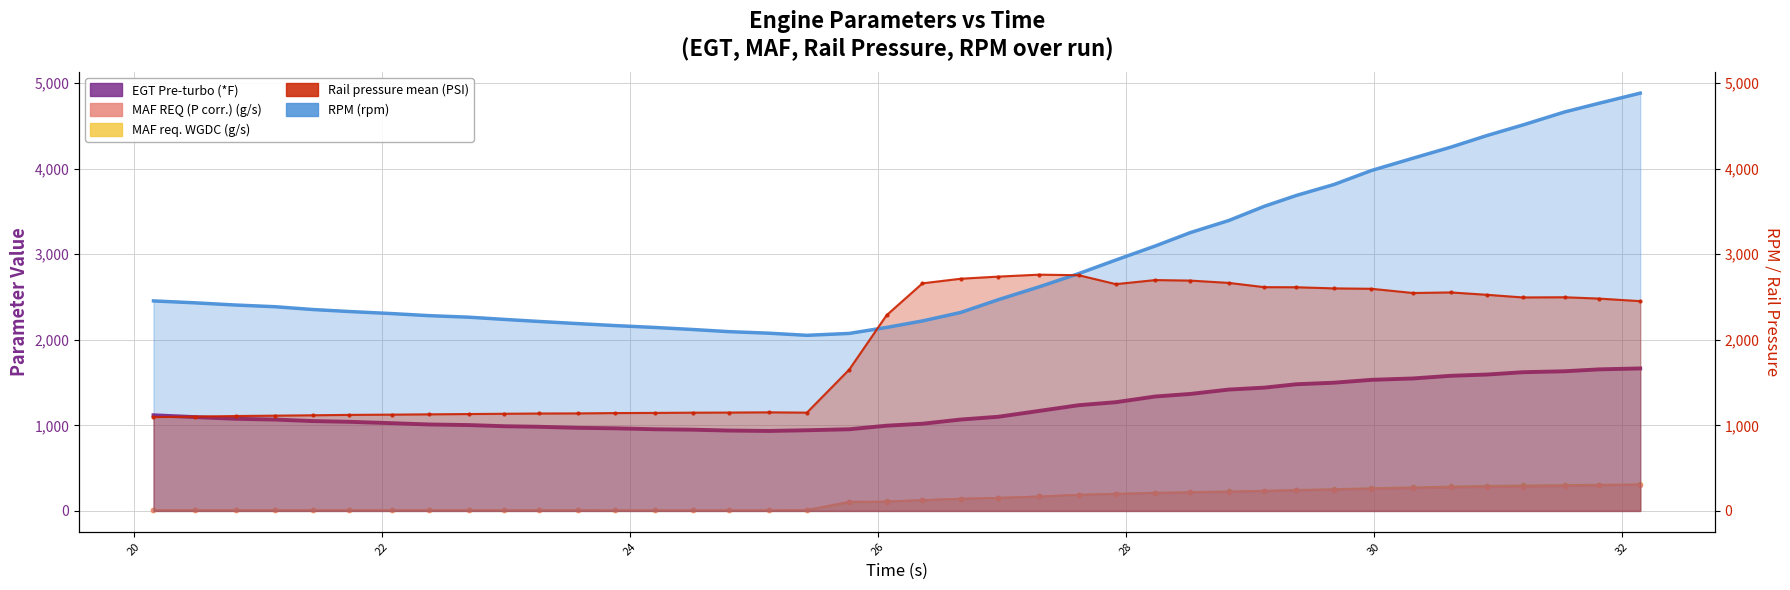

What is the greatest value displayed?

4882.0